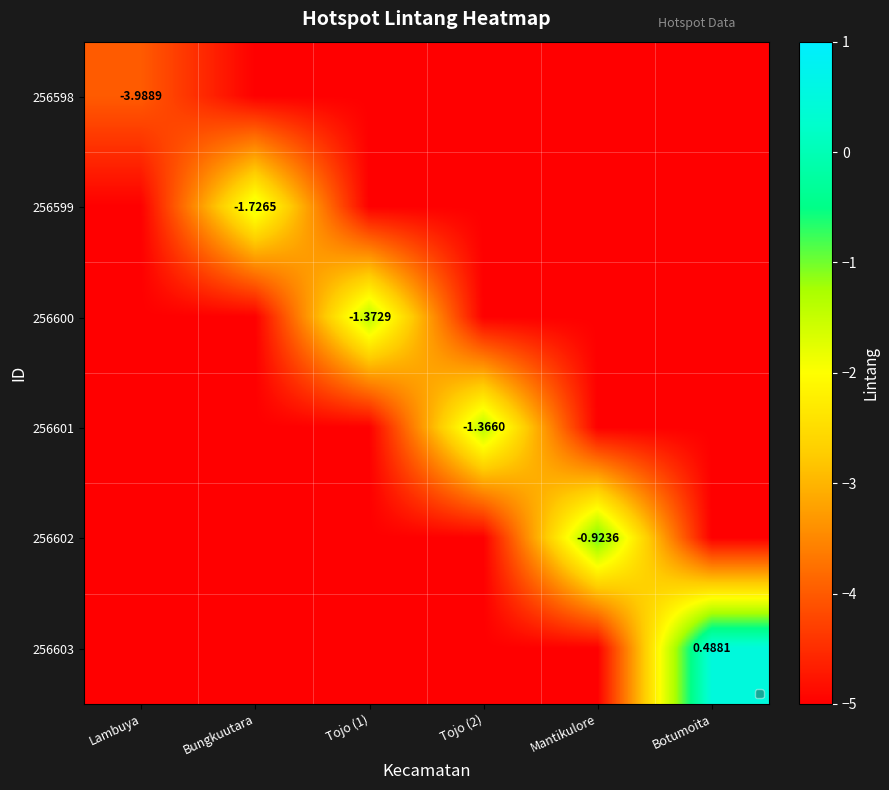

Rank the series by their maximum value, from highest to lowest.

256603, 256602, 256601, 256600, 256599, 256598